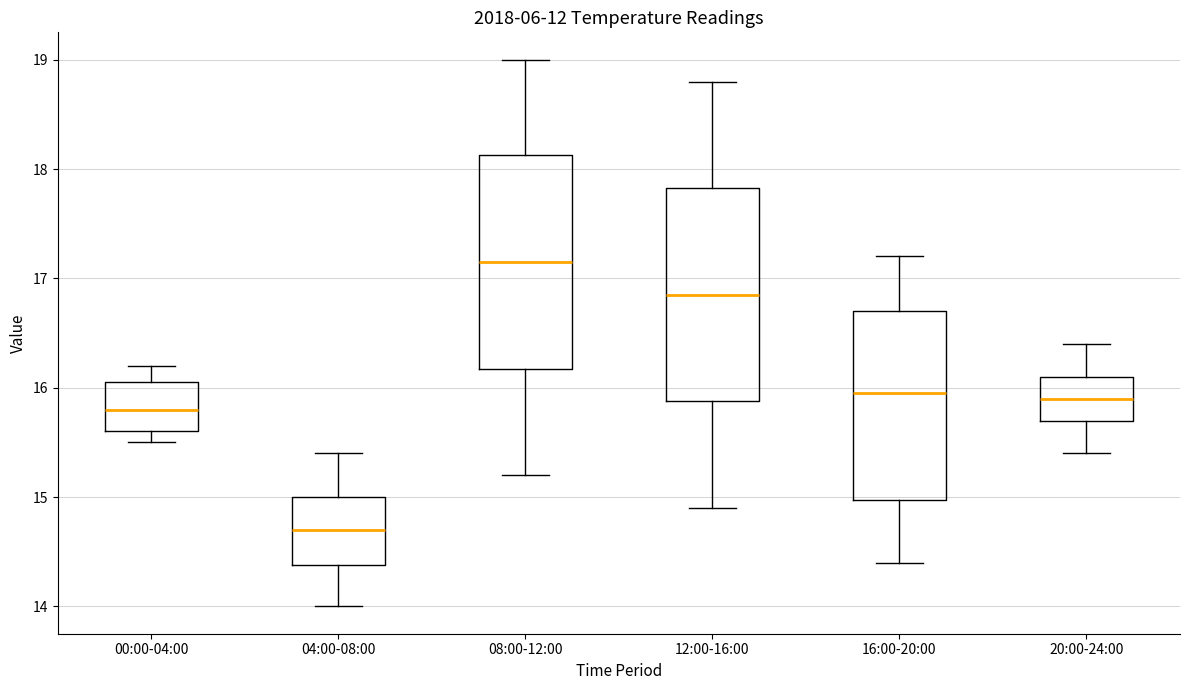

Reading left to right, read every box against the y-axis: the position of its median line, the range the box covers, and the ends of its whiskers. The values are not printed on the chart, so give them approximately, as read against the axis.

00:00-04:00: median 15.8, box 15.6 to 16.1, whiskers 15.5 to 16.2
04:00-08:00: median 14.7, box 14.4 to 15.0, whiskers 14.0 to 15.4
08:00-12:00: median 17.2, box 16.2 to 18.1, whiskers 15.2 to 19.0
12:00-16:00: median 16.9, box 15.9 to 17.8, whiskers 14.9 to 18.8
16:00-20:00: median 16.0, box 15.0 to 16.7, whiskers 14.4 to 17.2
20:00-24:00: median 15.9, box 15.7 to 16.1, whiskers 15.4 to 16.4